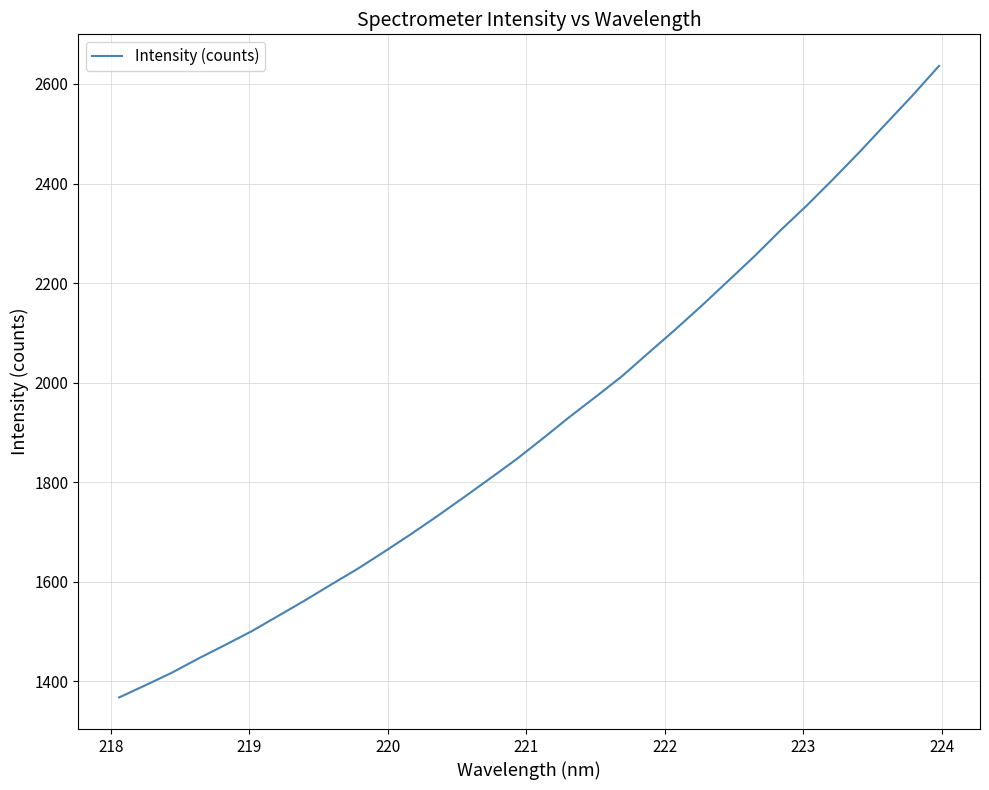

What is the difference between the maximum and minimum values?

1268.6